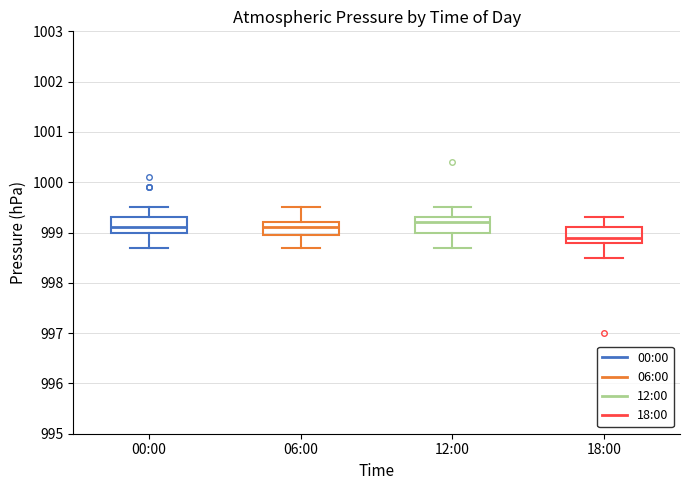

Reading left to right, read every box against the y-axis: the position of its median line, the range the box covers, and the ends of its whiskers. The values are not printed on the chart, so give them approximately, as read against the axis.

00:00: median 999.1, box 999.0 to 999.3, whiskers 998.7 to 999.5
06:00: median 999.1, box 999.0 to 999.2, whiskers 998.7 to 999.5
12:00: median 999.2, box 999.0 to 999.3, whiskers 998.7 to 999.5
18:00: median 998.9, box 998.8 to 999.1, whiskers 998.5 to 999.3